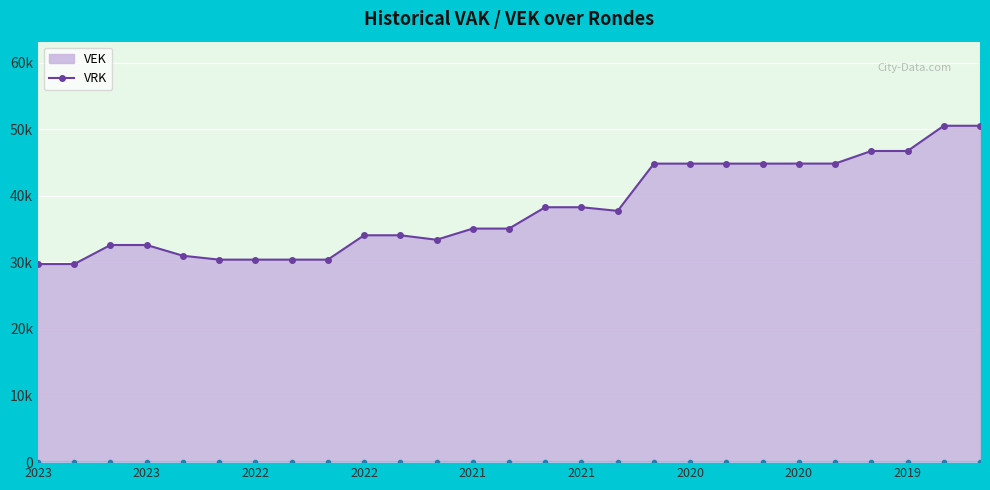

The chart shows a value of 18510 at 2021 uitvoering. True or false?

False